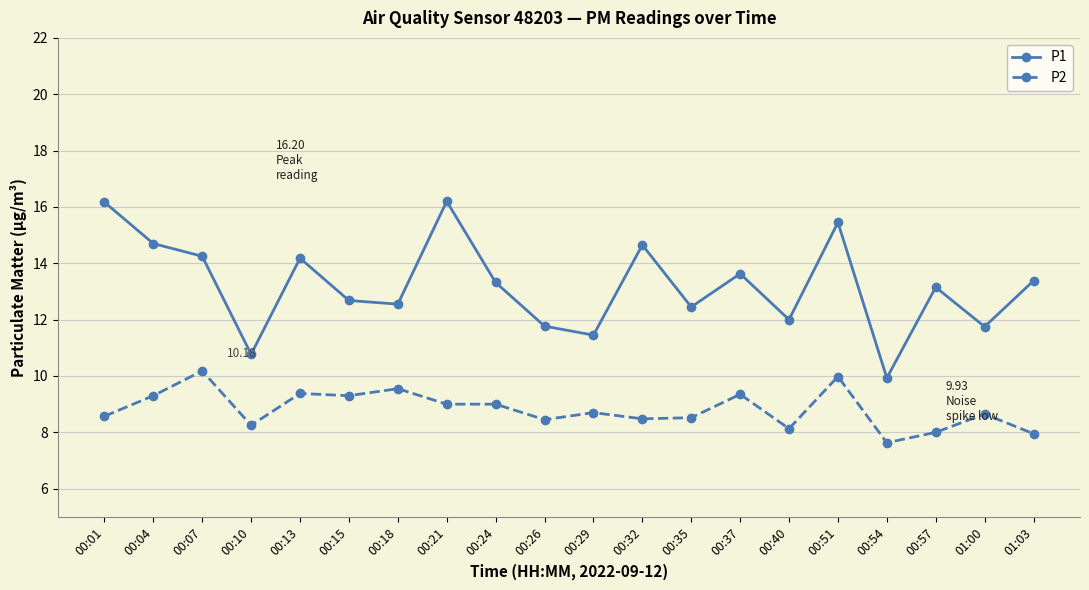

Which series has the largest total across all categories?

P1